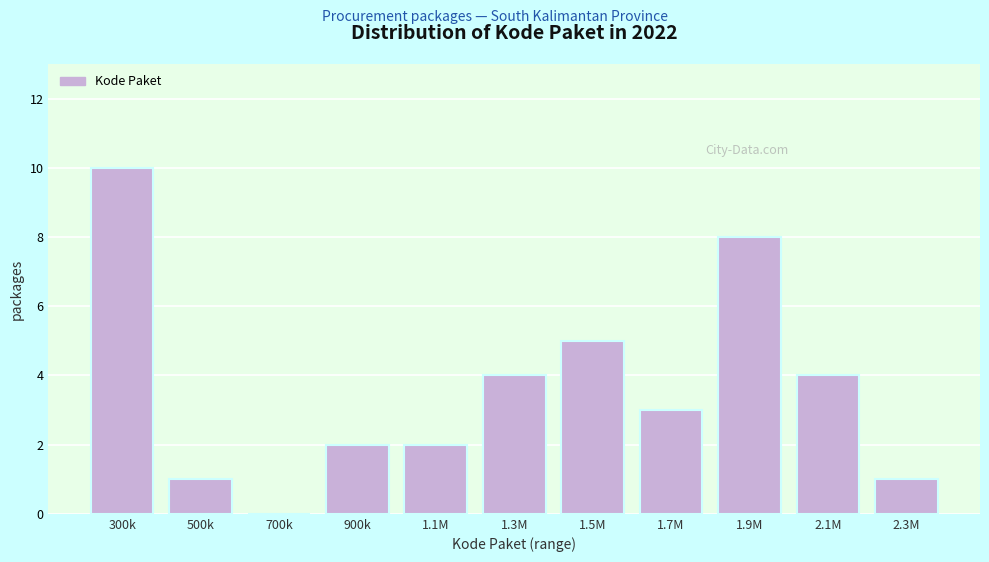

Reading left to right, what are all the values shown in this chart?

300k=10	500k=1	700k=0	900k=2	1.1M=2	1.3M=4	1.5M=5	1.7M=3	1.9M=8	2.1M=4	2.3M=1